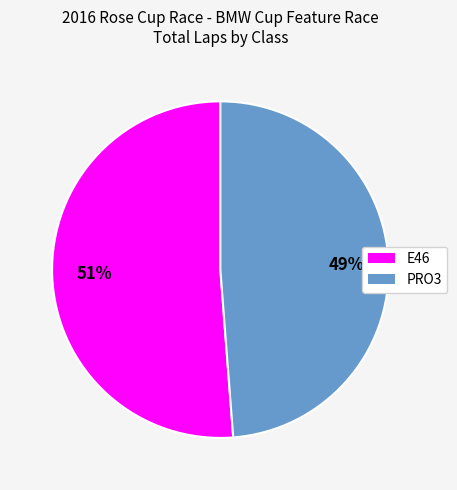

Between PRO3 and E46, which is larger?

E46